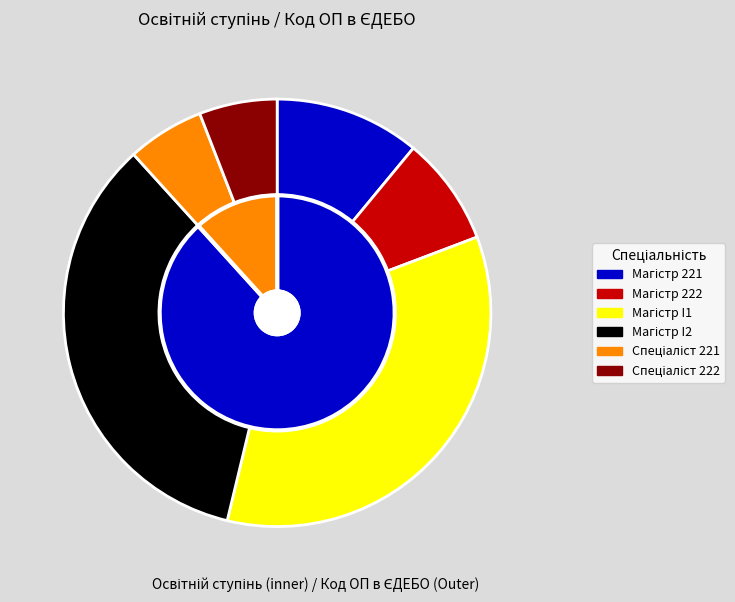

Which slice is the smallest?

Спеціаліст (Стоматологія 221)